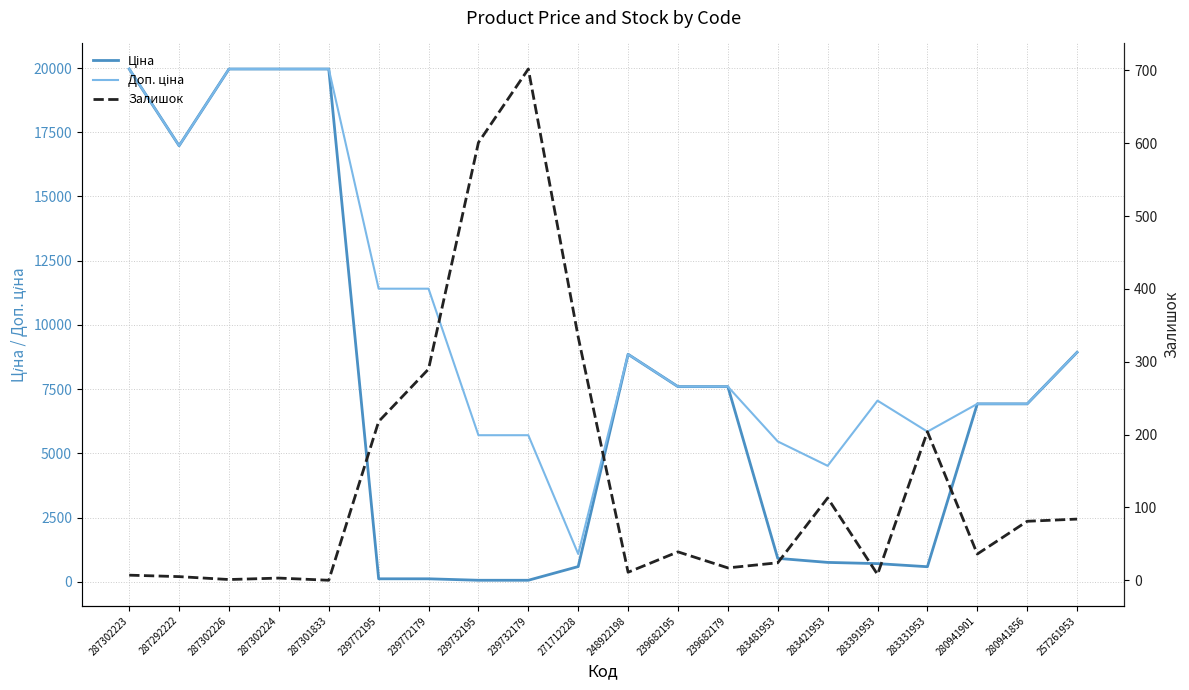

What is the difference between the maximum and minimum values in the Ціна series?

19907.1